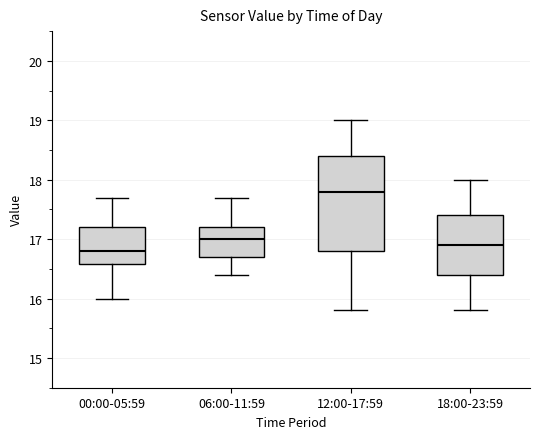

Which box is the tallest, from its lower edge to its upper edge?

12:00-17:59